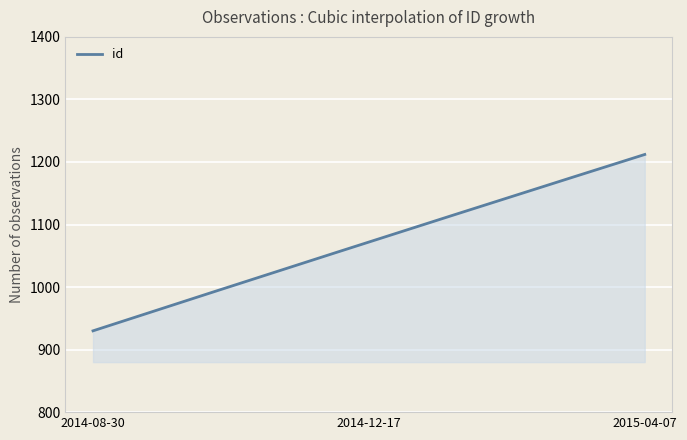

What is the smallest value displayed?

930.0